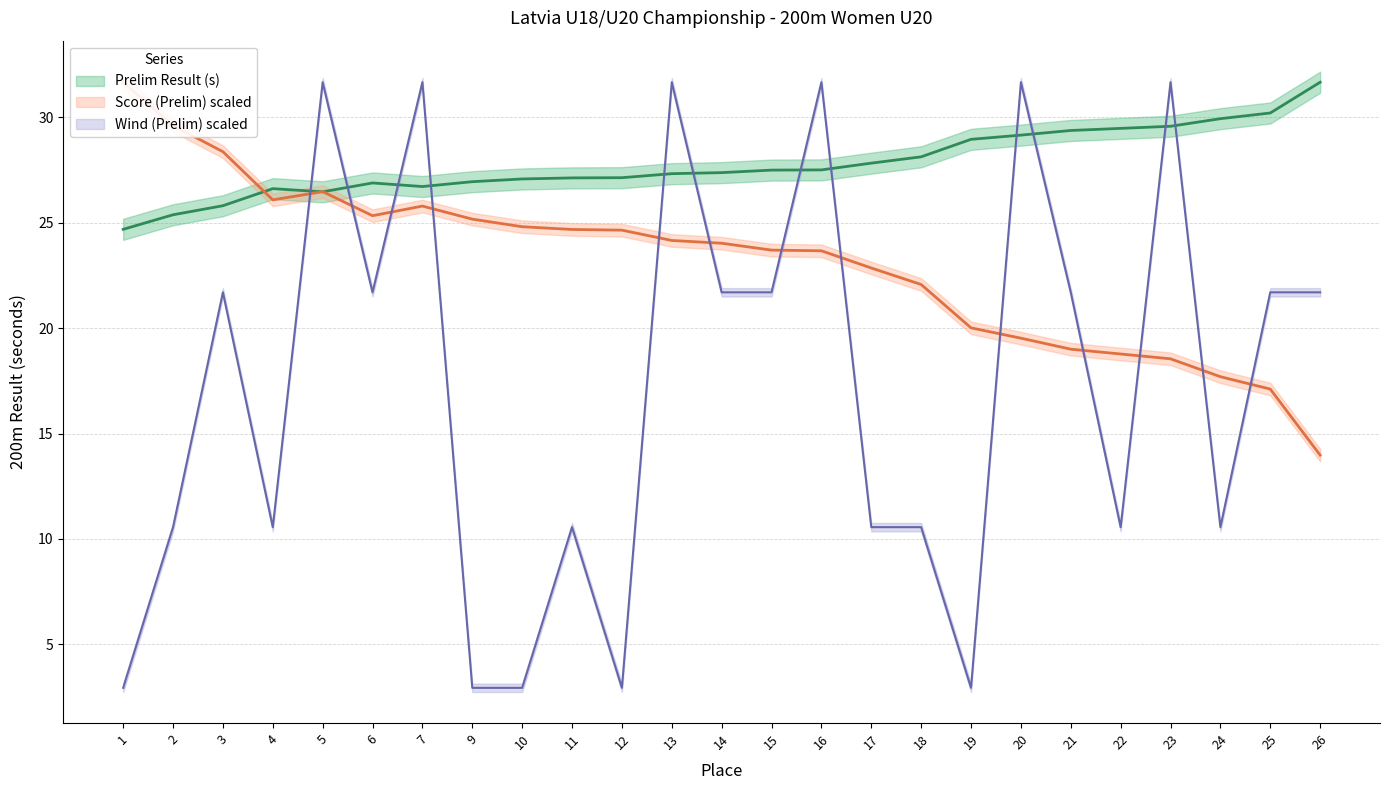

Which series ends up on top after the final intersection of Wind (Prelim) and Score (Prelim)?

Wind (Prelim)